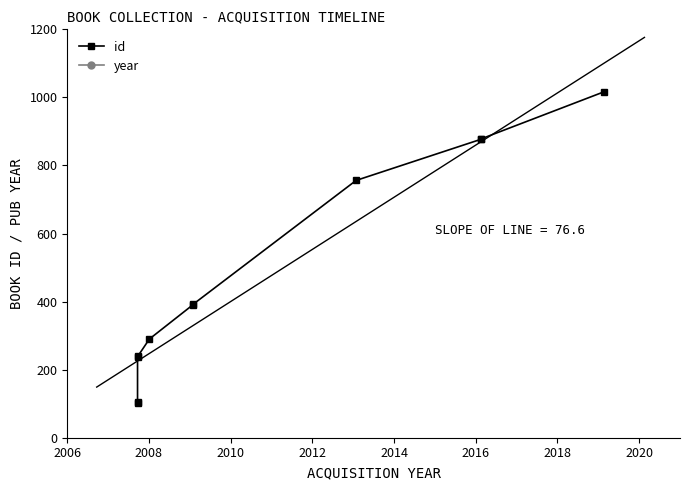

Is it true that year equals 856 at 2016?

False